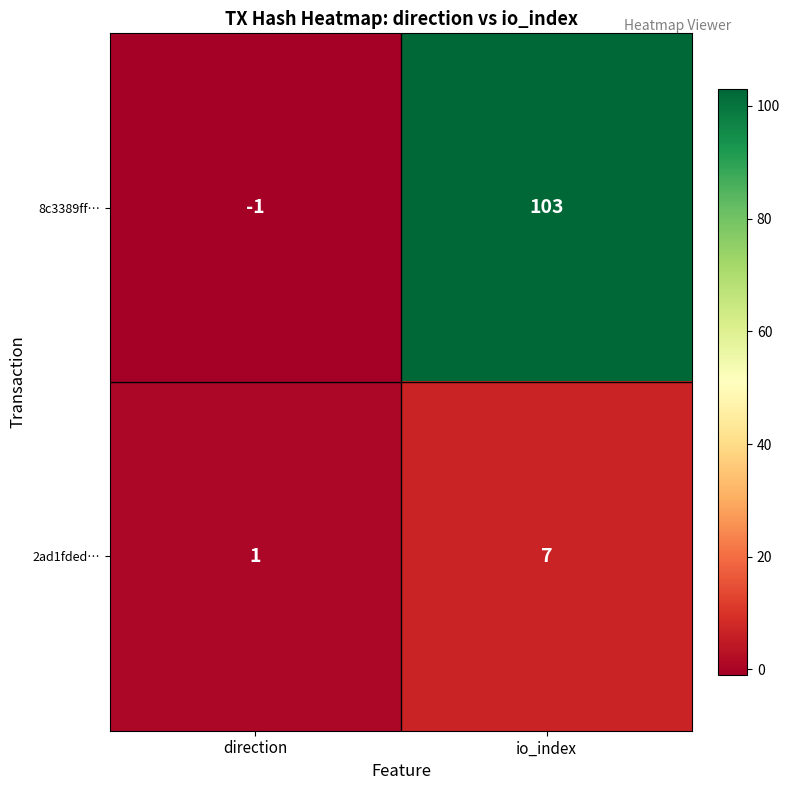

What is the maximum value for 2ad1fded…?

7